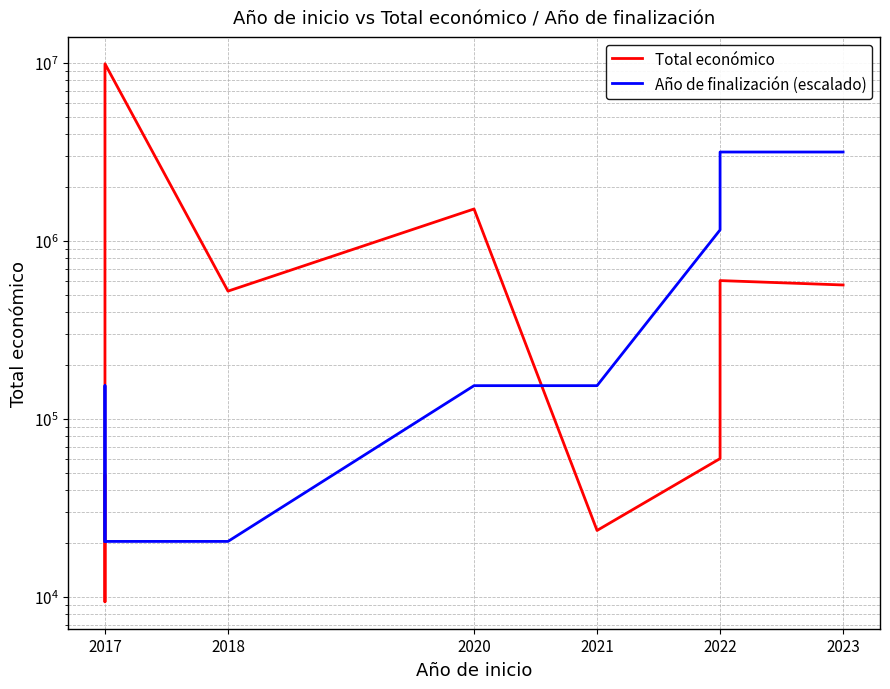

At how many categories does at least one series exceed 2028626?

3